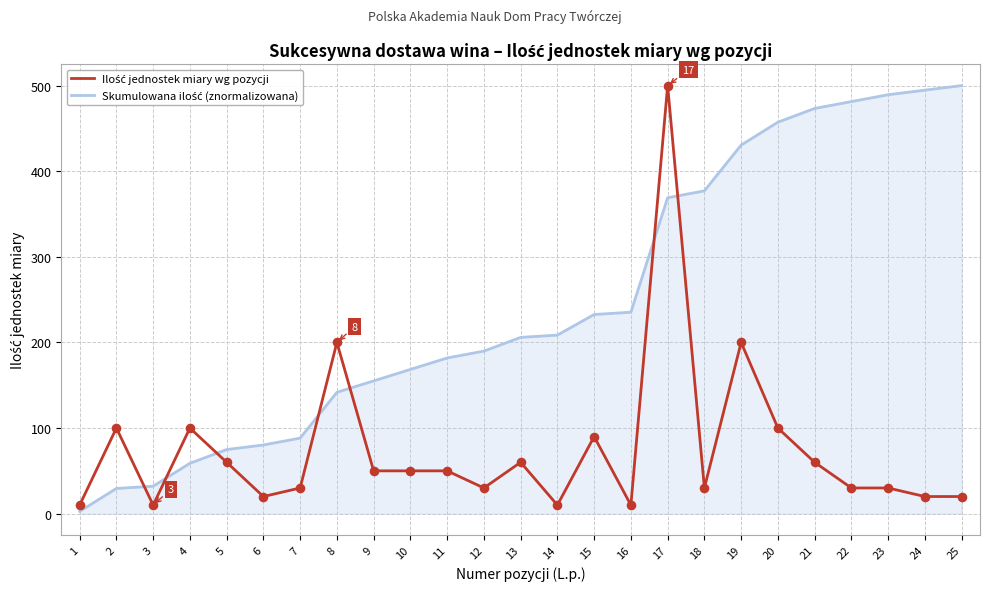

At which category is the sum across all series the highest?

17